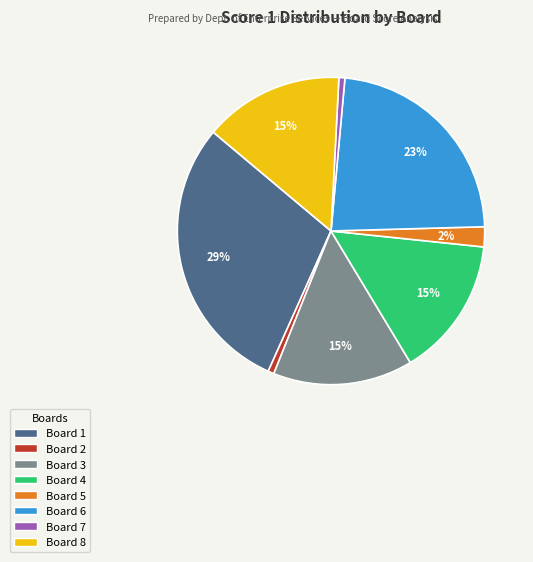

To the nearest percent, what is the average slice percentage?

12%